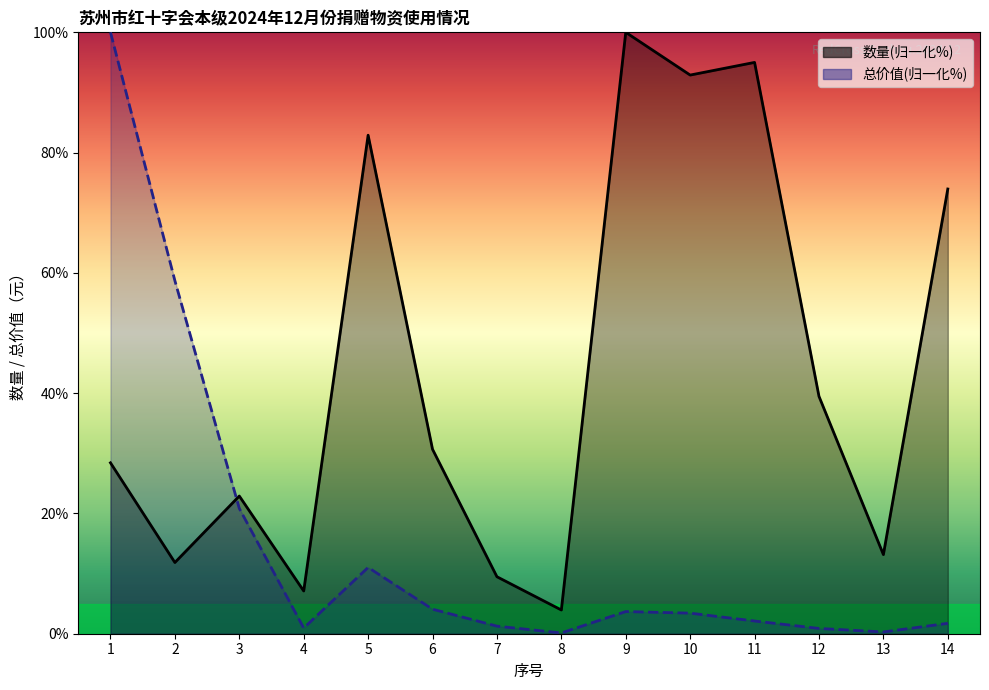

The value of 总价值(归一化%) at 3 is 20.8. True or false?

True